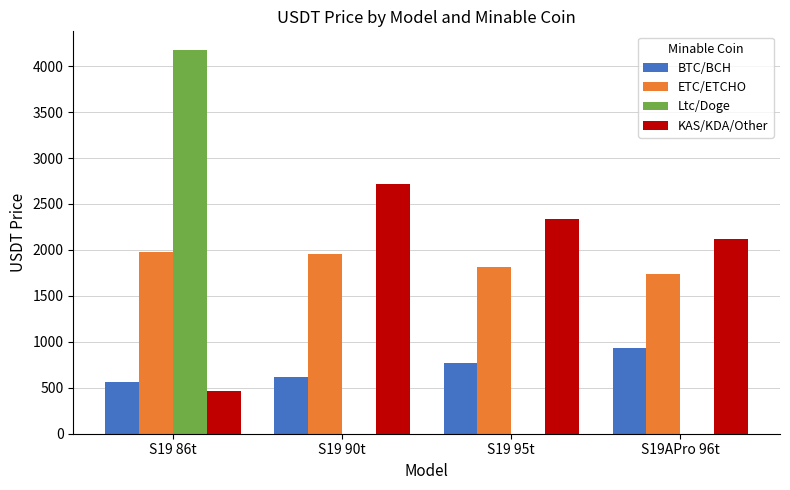

Which series changed the most between S19 86t and S19 95t?

Ltc/Doge